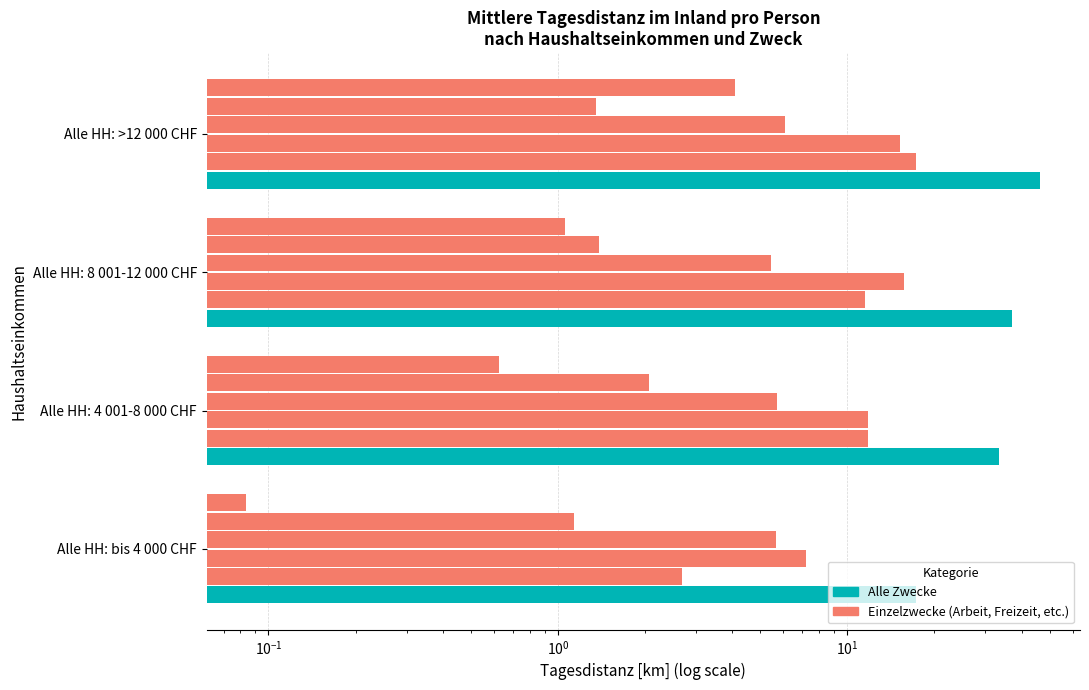

What is the smallest value displayed?

0.1